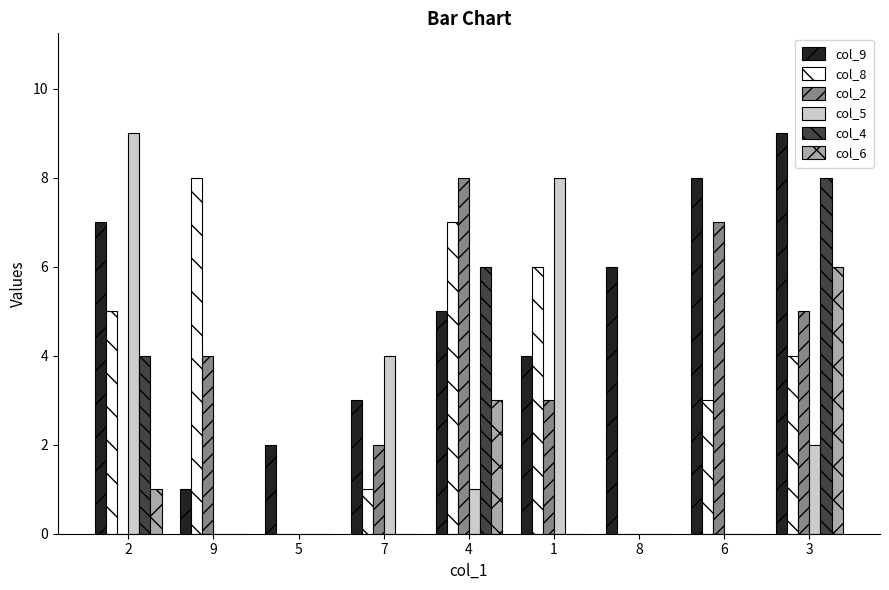

The col_6 series shows 2 at 2. True or false?

False